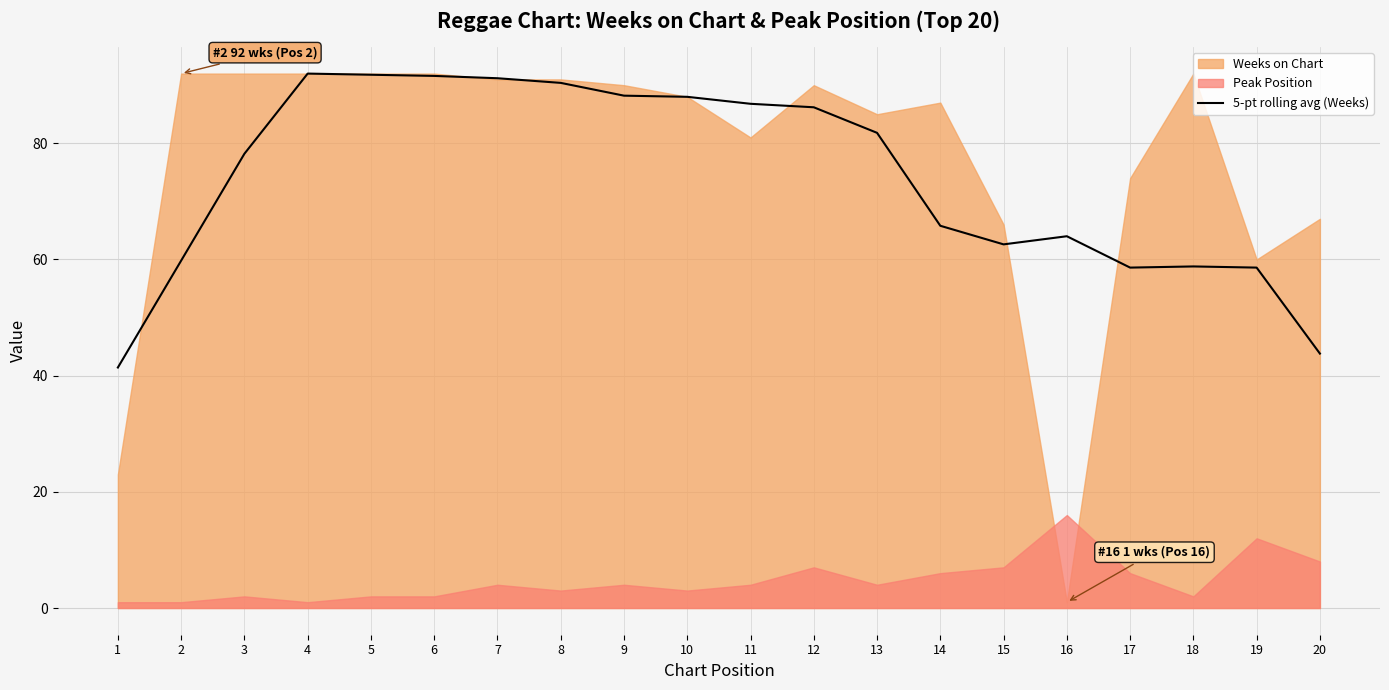

Which category has the lowest value across all series?

1